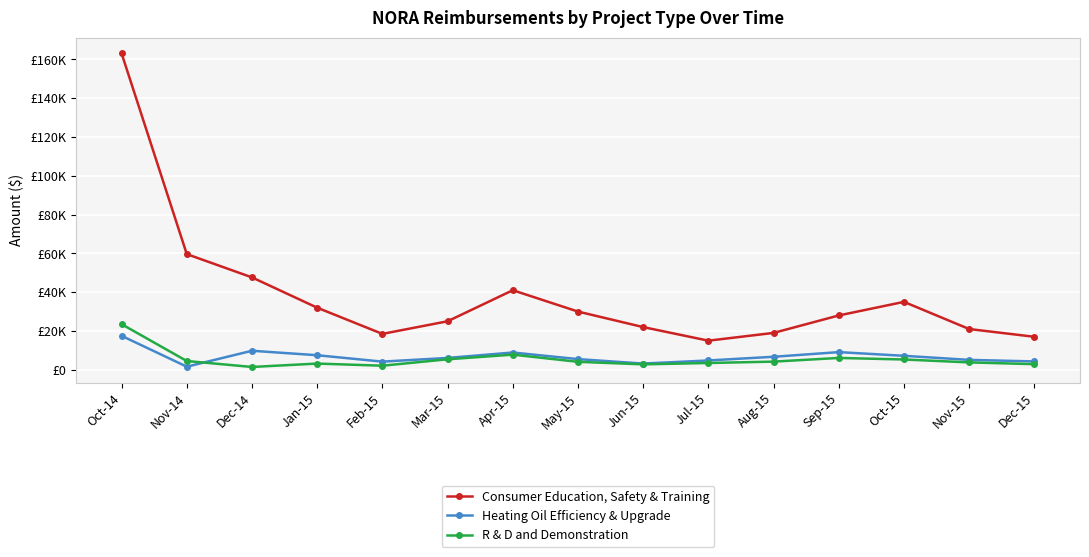

What are all the series names shown in the legend?

Consumer Education, Safety & Training, Heating Oil Efficiency & Upgrade, R & D and Demonstration